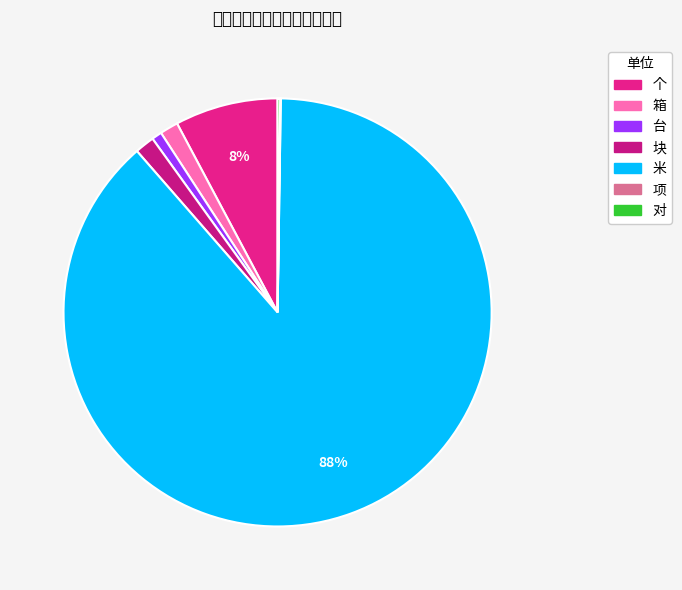

Combined, what portion of the pie is 台 and 项?

0.8%